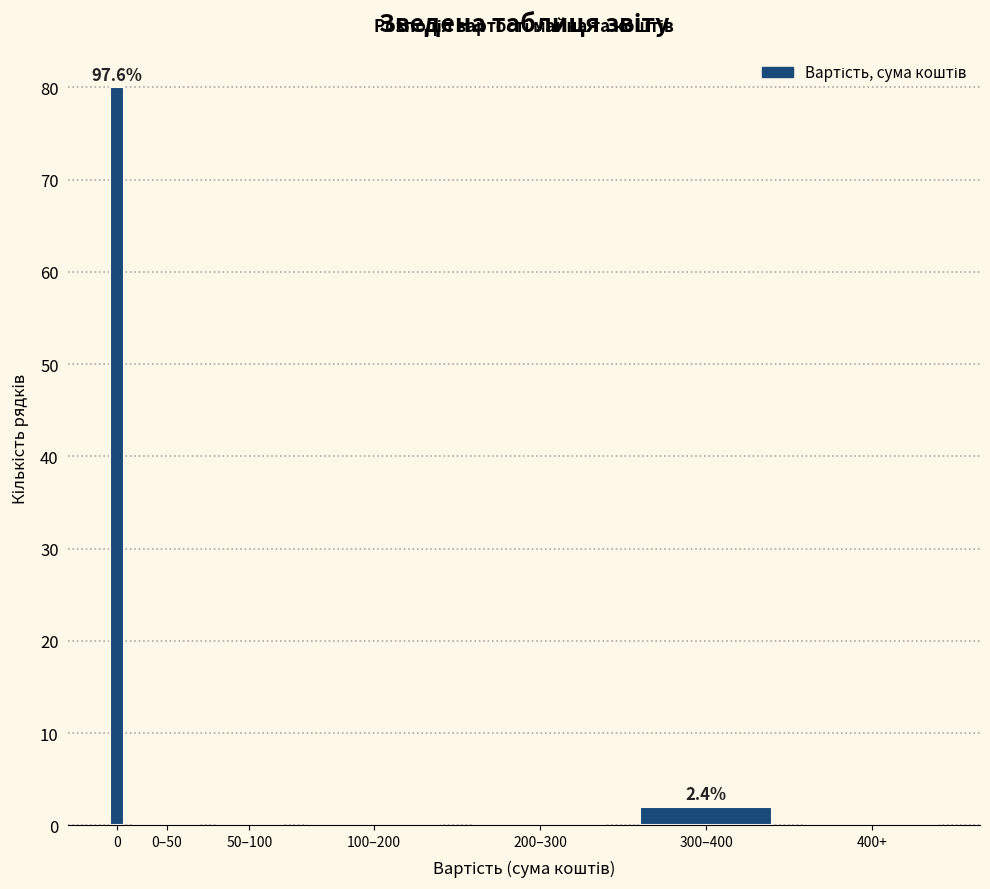

Reading left to right, what are all the values shown in this chart?

0=80	0–50=0	50–100=0	100–200=0	200–300=0	300–400=2	400+=0